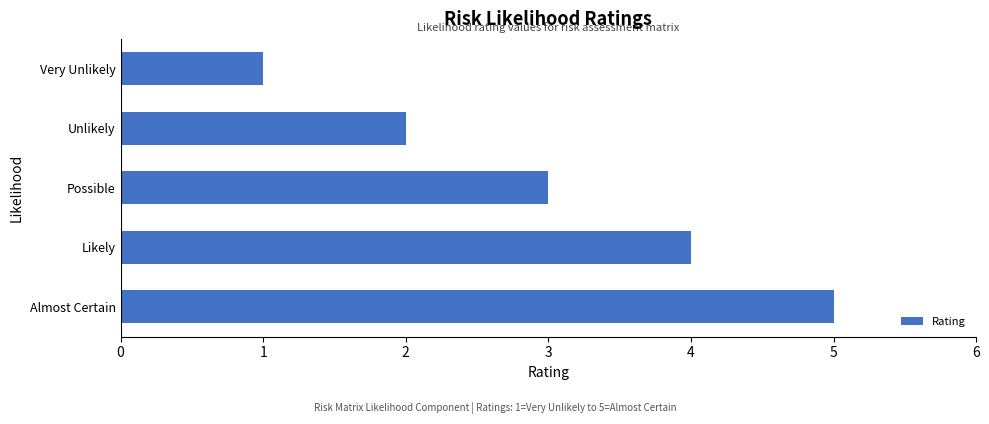

The value at Likely is 5. True or false?

False